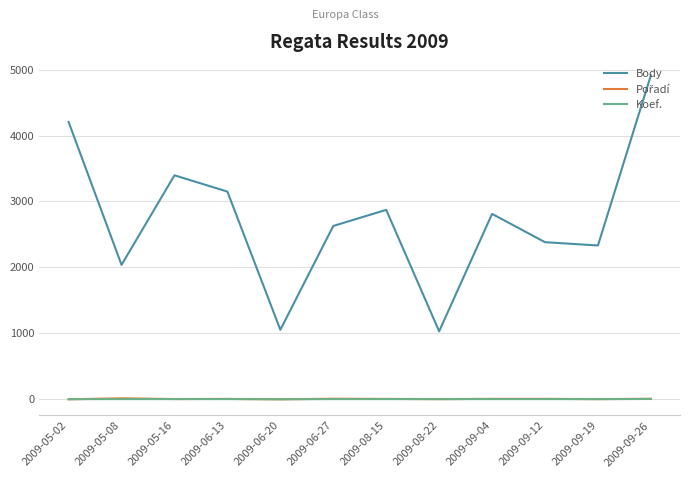

At how many categories does at least one series exceed 2652?

6